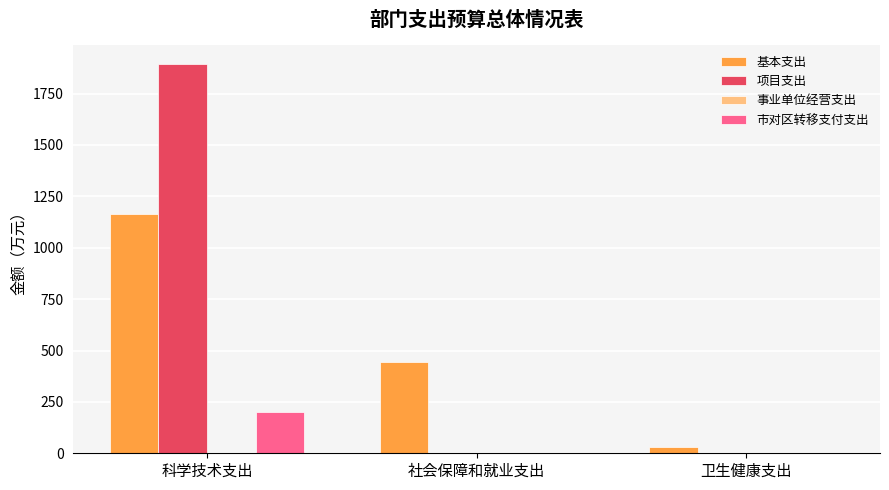

What is the spread (max minus min) of values at 社会保障和就业支出?

444.6